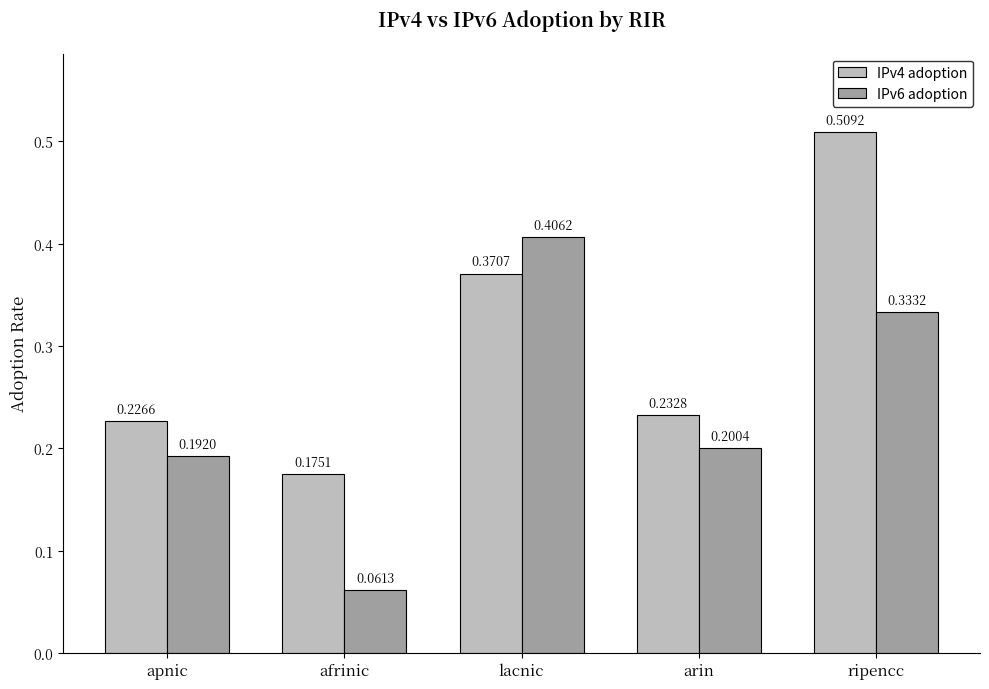

What is the label of the 4th bar from the right?

afrinic